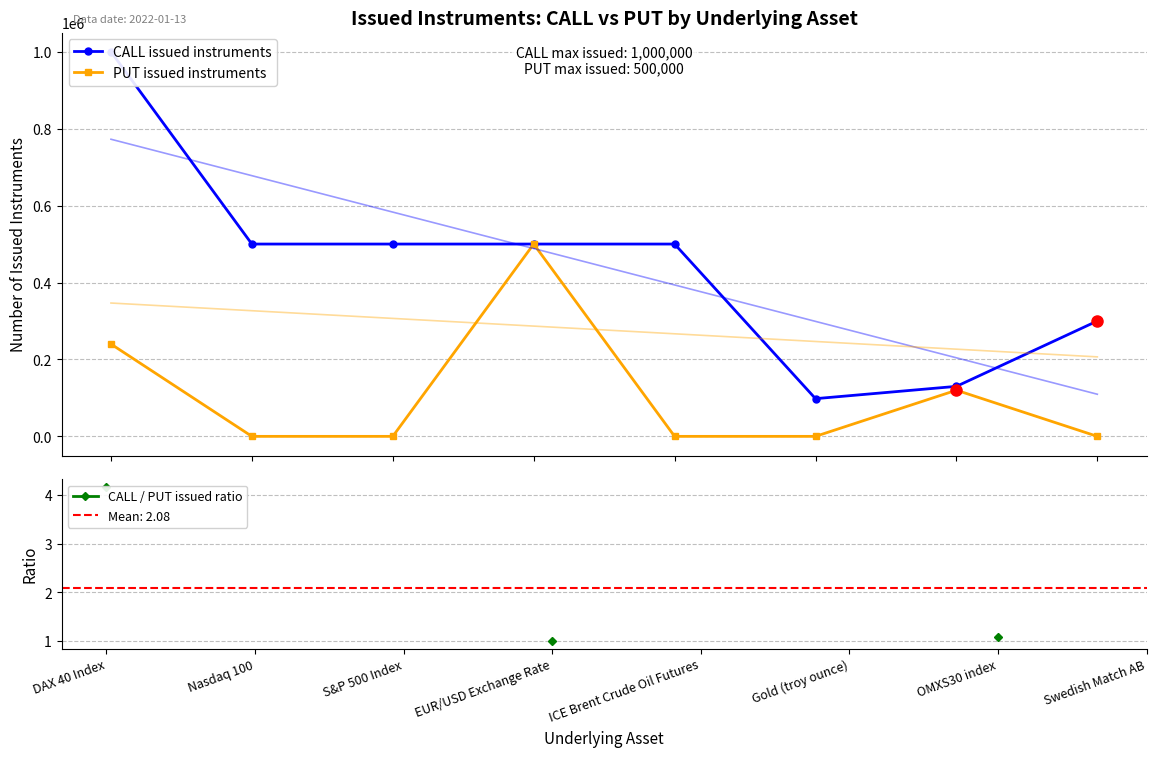

What is the maximum value for PUT issued instruments?

500000.0